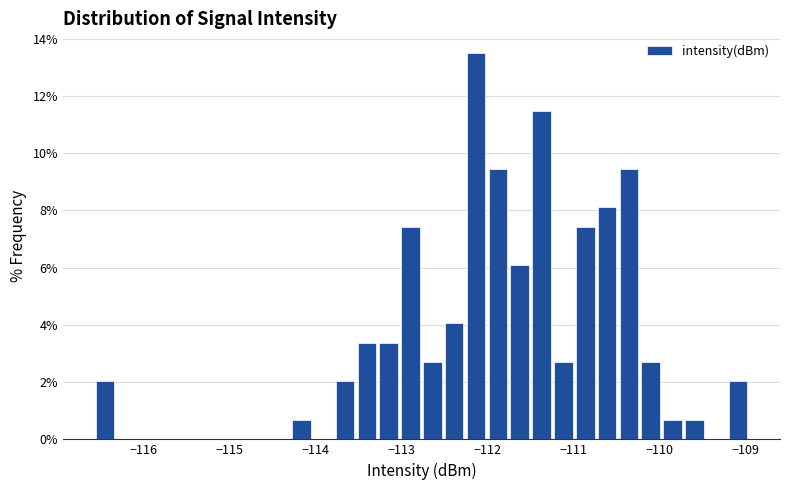

Read against the x-axis, roughly where is the centre of the tallest bar?

-112.1